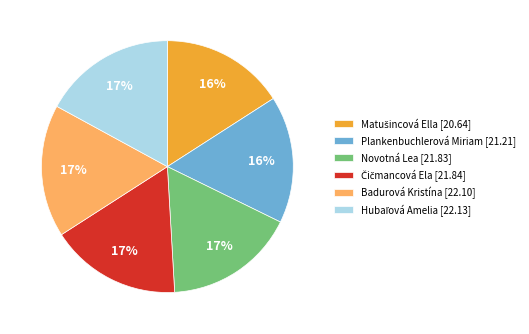

To the nearest percent, what is the average slice percentage?

17%